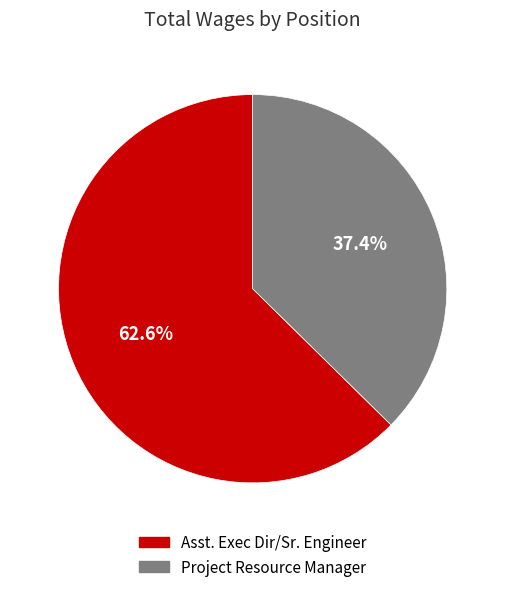

Which slice is the largest?

Asst. Exec Dir/Sr. Engineer